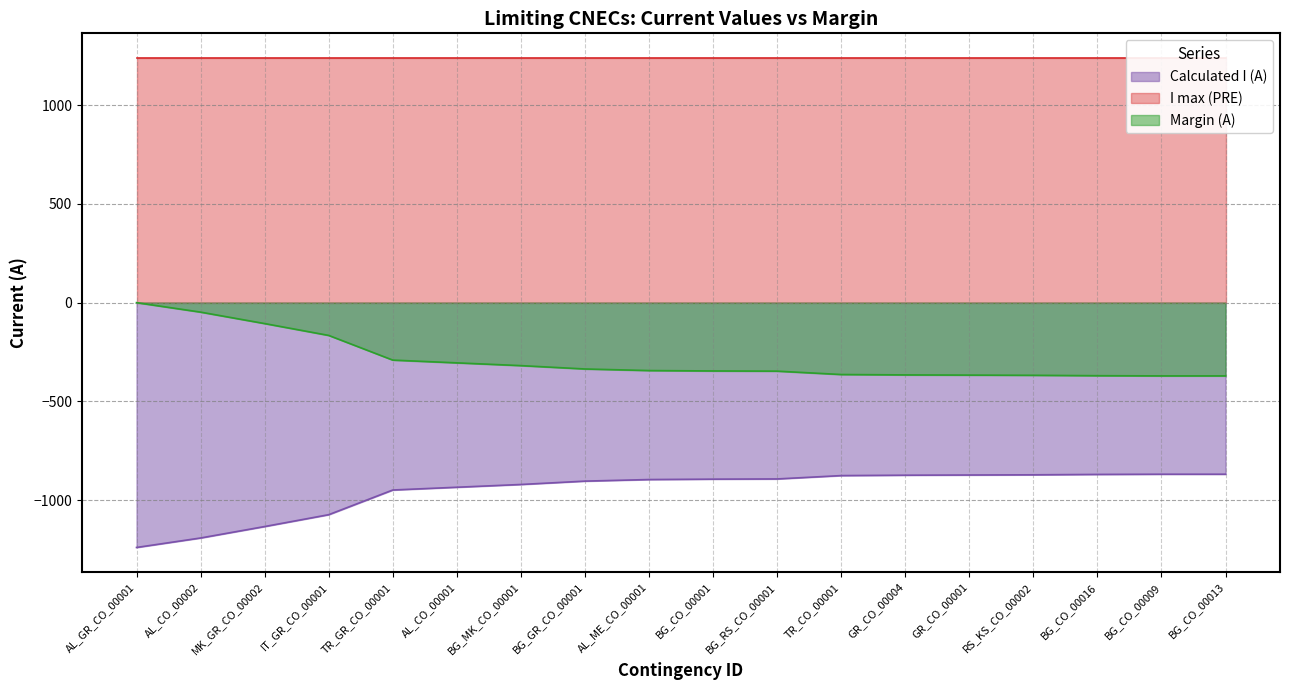

What position from the left is MK_GR_CO_00002?

3